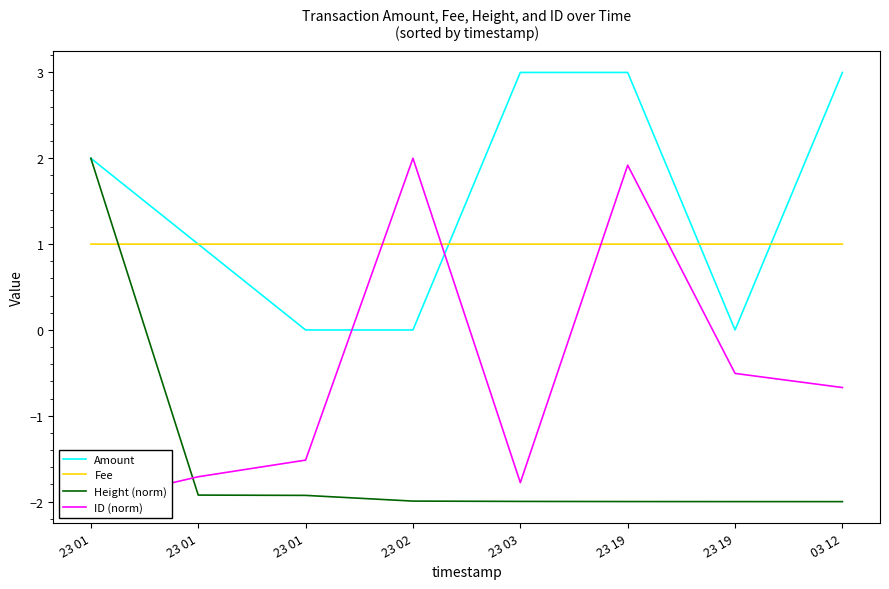

In ID (norm), how many points are higher than both neighbors (excluding endpoints)?

2